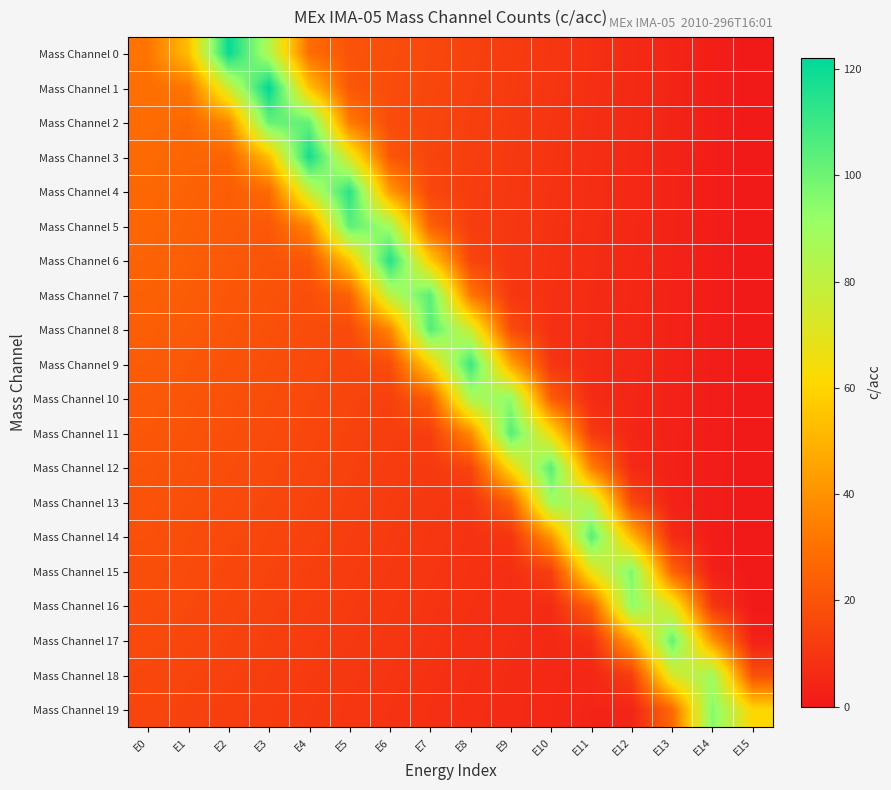

Count the number of categories in the chart.

16